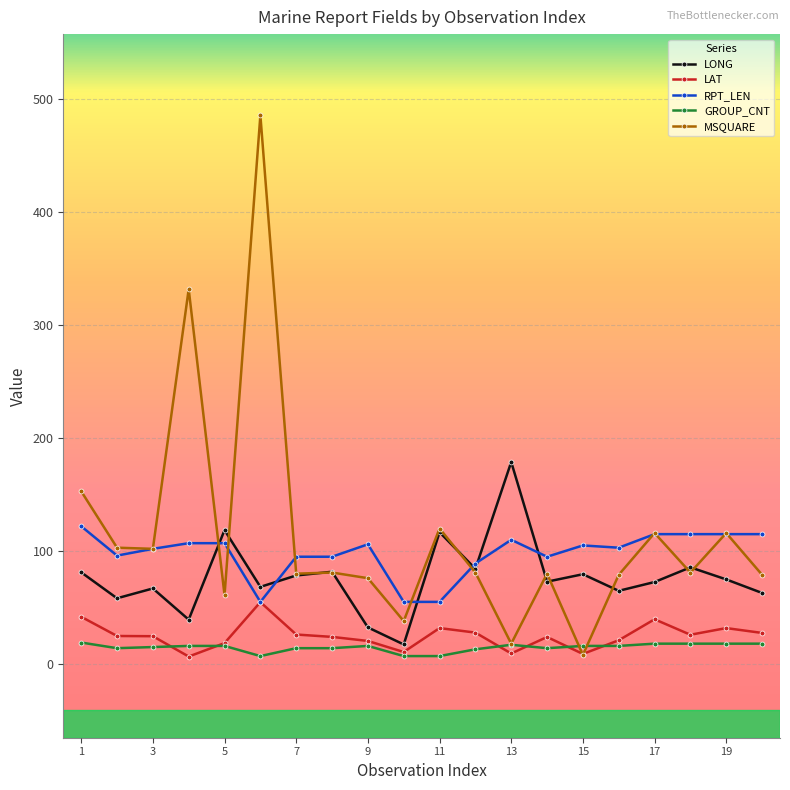

What is the value of the RPT_LEN point at the 19th from the left?

115.0